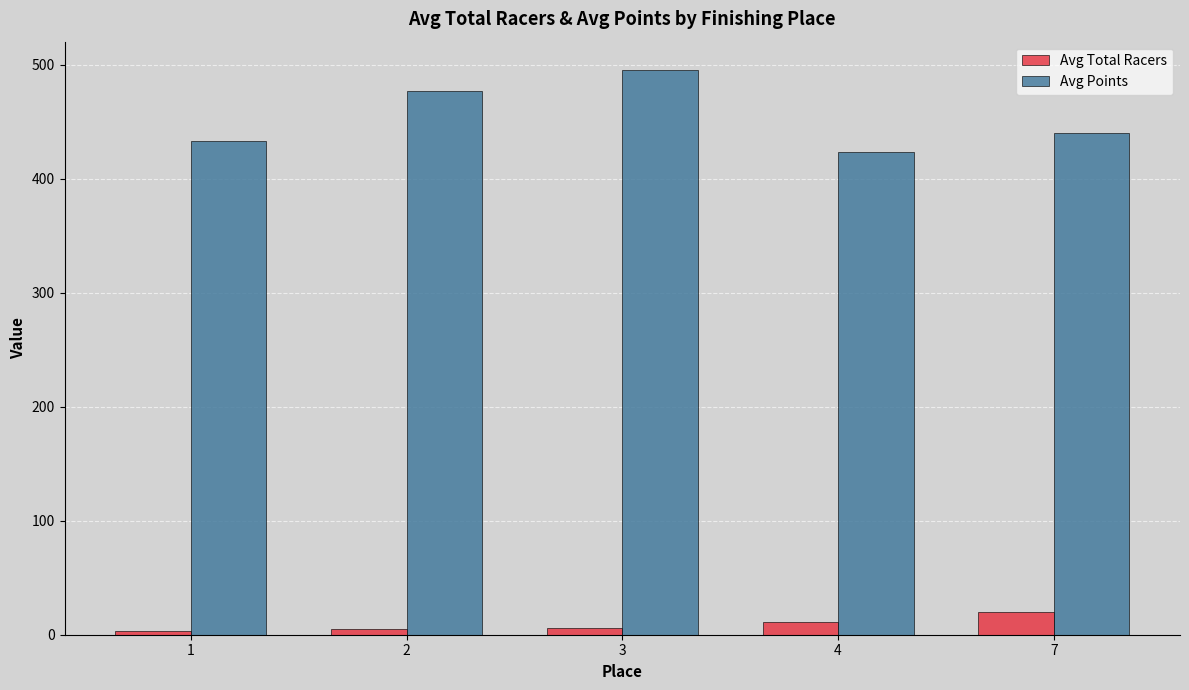

What is the value of the Avg Points bar at the 5th from the left?

440.0